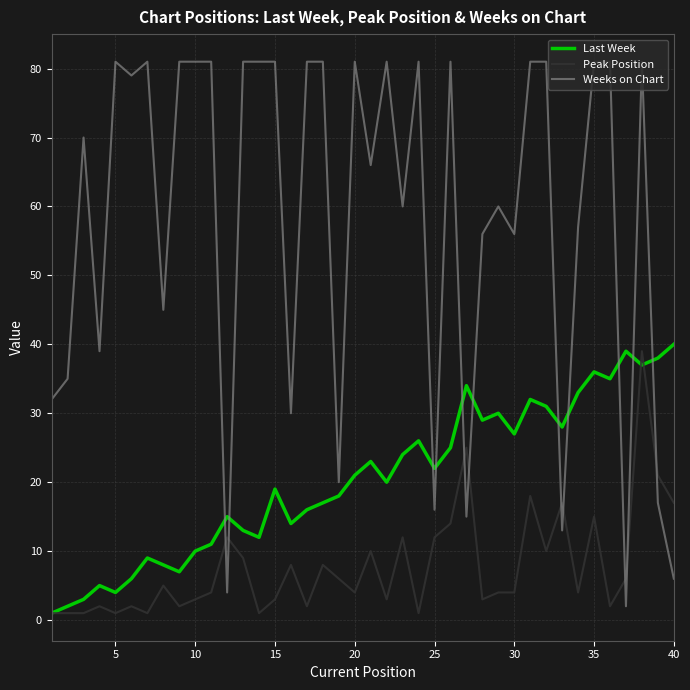

What is the difference between the maximum and second lowest values in the Peak Position series?

38